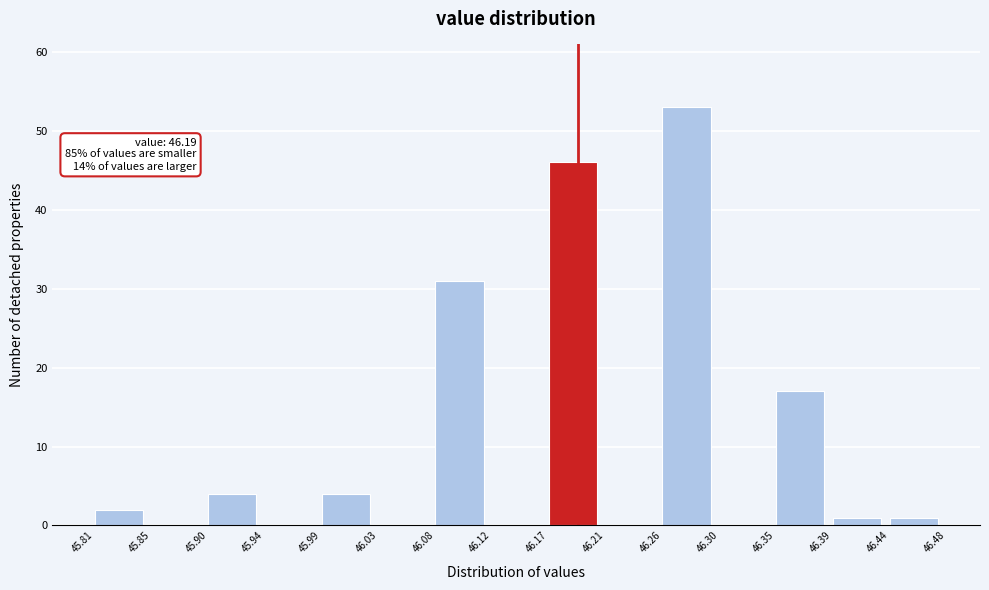

Over which range of the x-axis is the bar tallest?

46.26 to 46.30